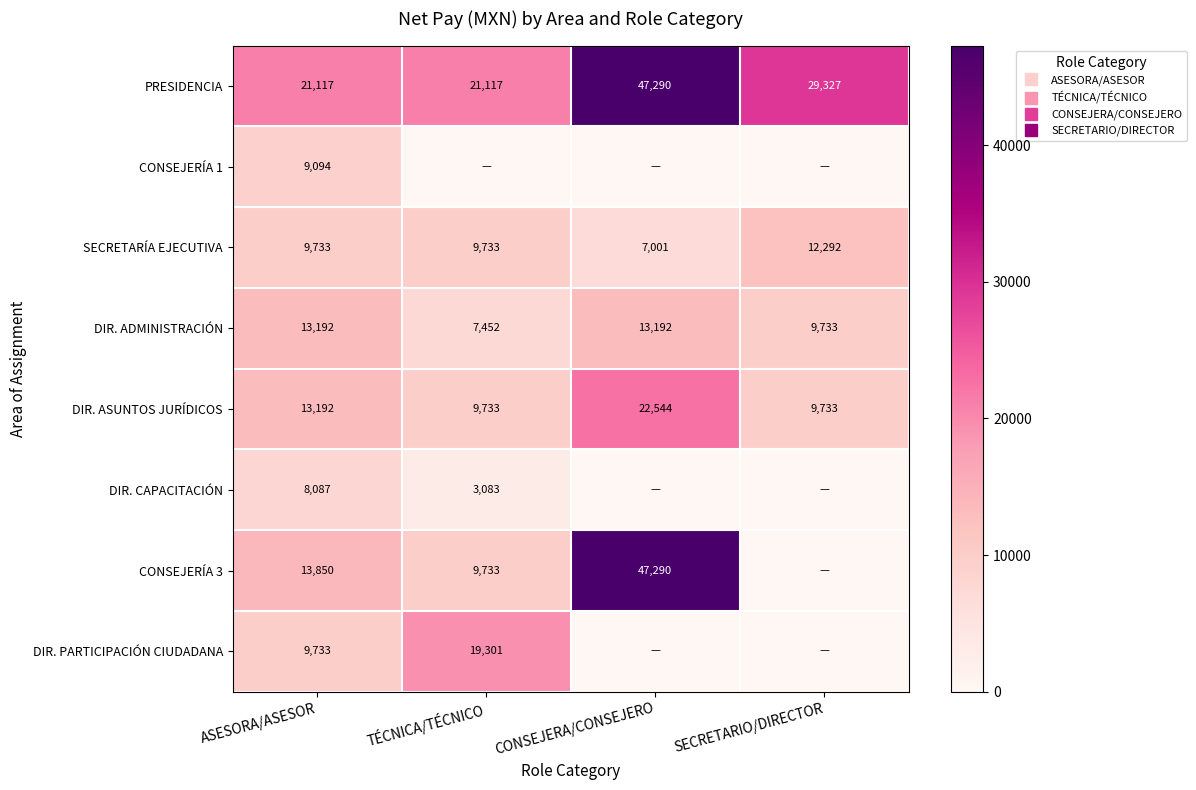

At how many categories does at least one series exceed 36917?

1